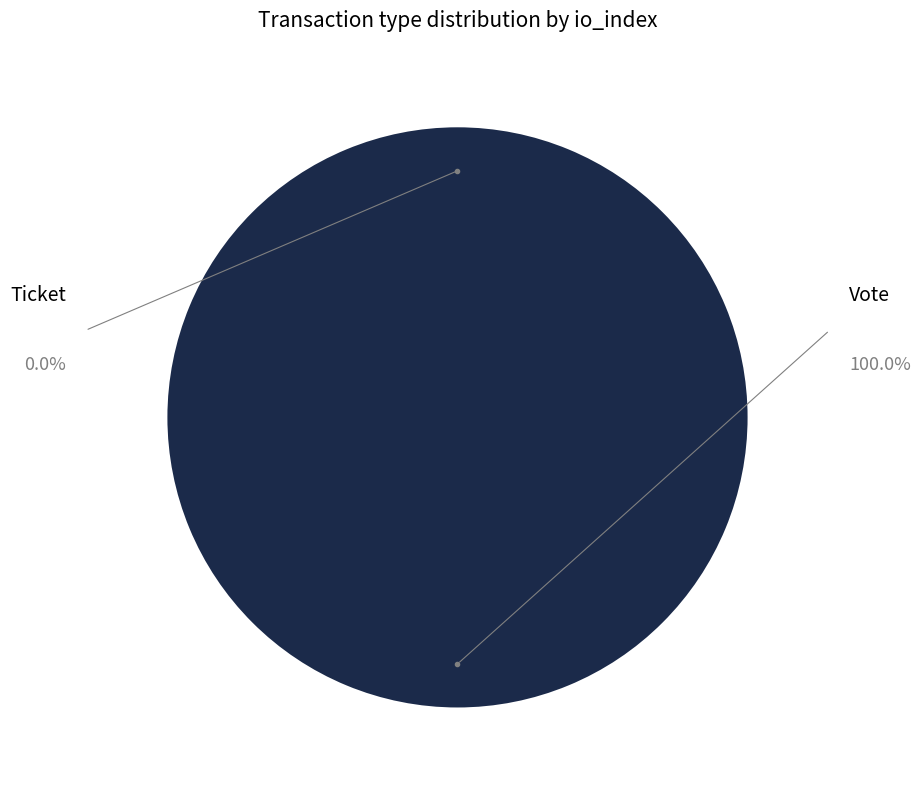

How many segments does this pie chart have?

2